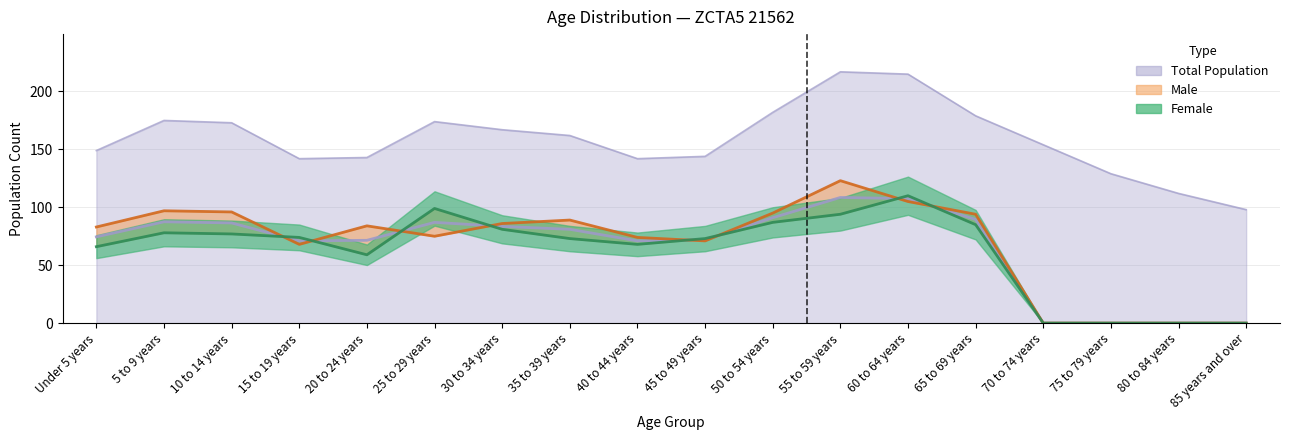

How many data points in Female are above 74?

8